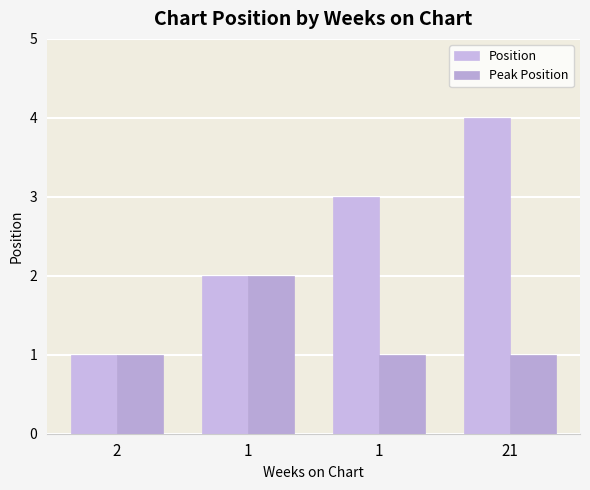

What are all the series names shown in the legend?

Position, Peak Position